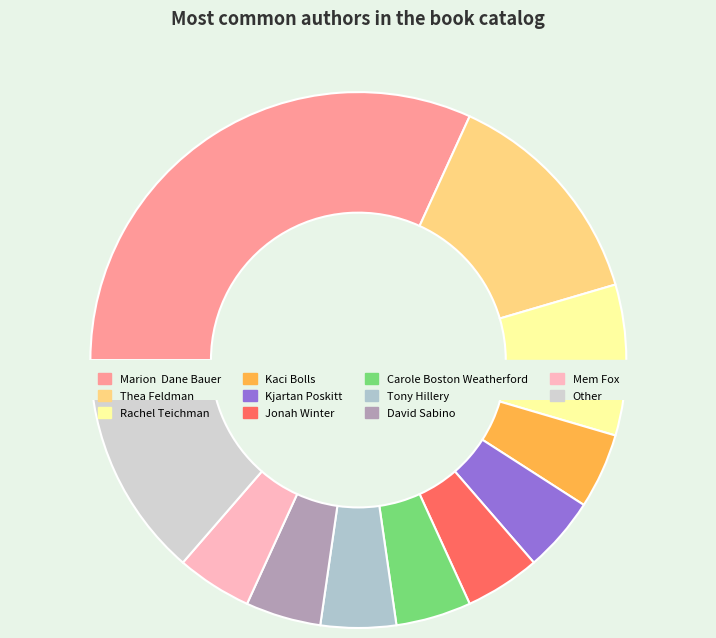

Count the number of slices in the pie.

11